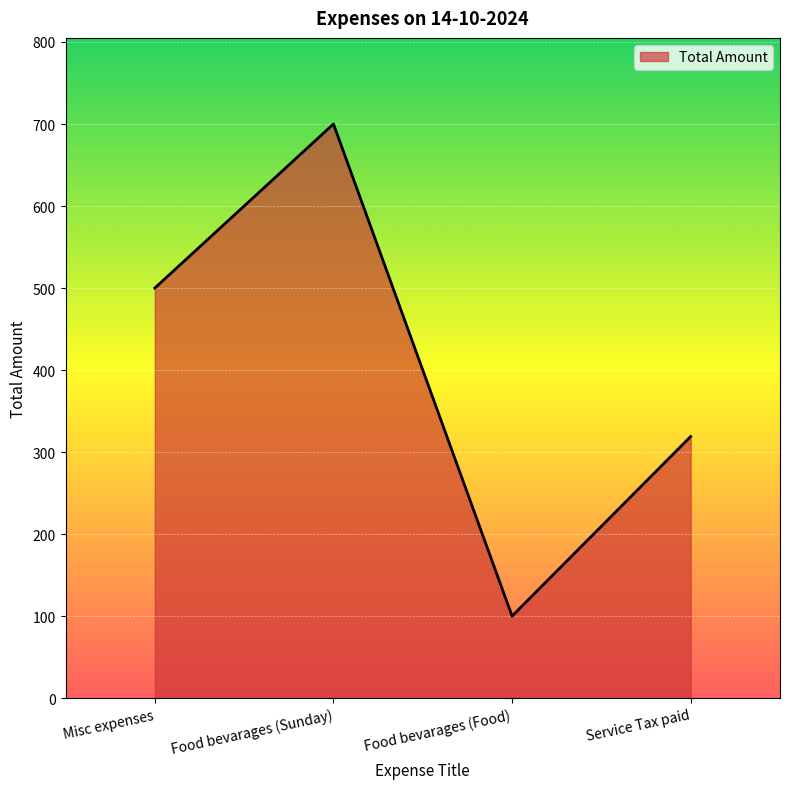

Which has a higher value, Misc expenses or Food bevarages (Sunday)?

Food bevarages (Sunday)